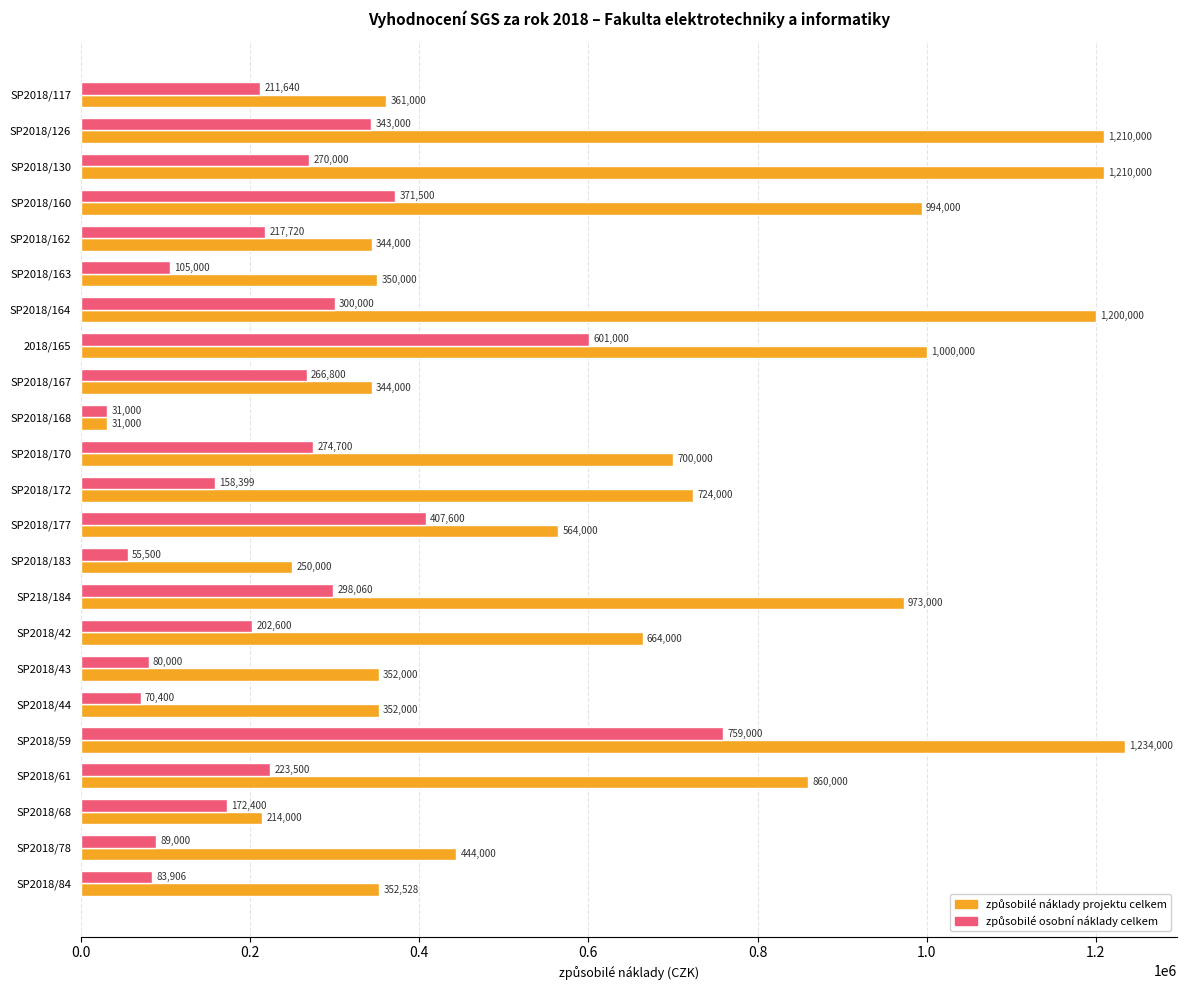

What is the smallest value displayed?

31000